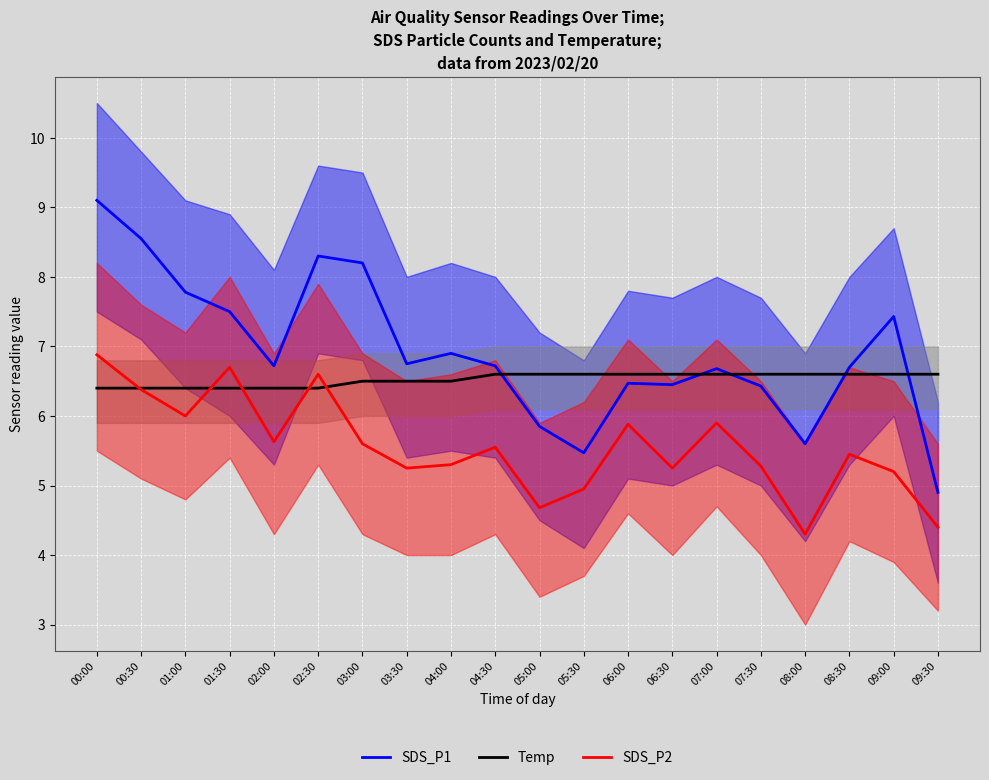

How many lines are shown in the chart?

3